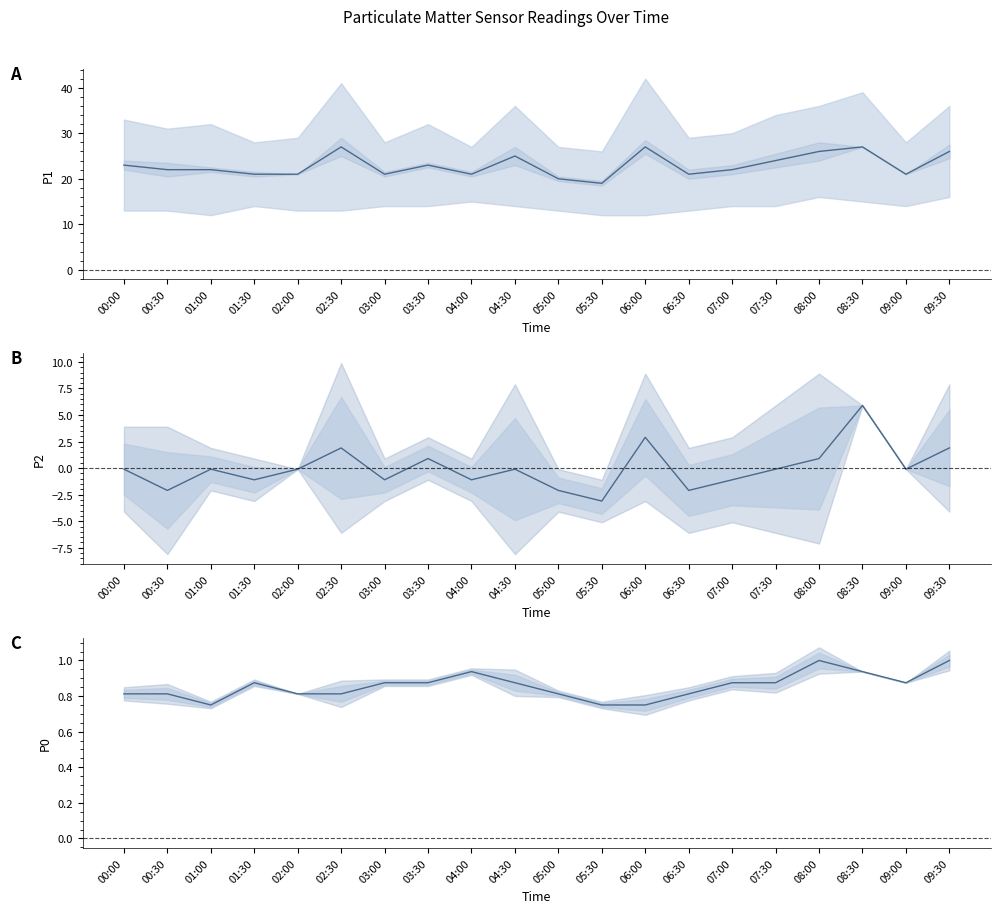

Does the chart display data point markers on the line(s)?

No